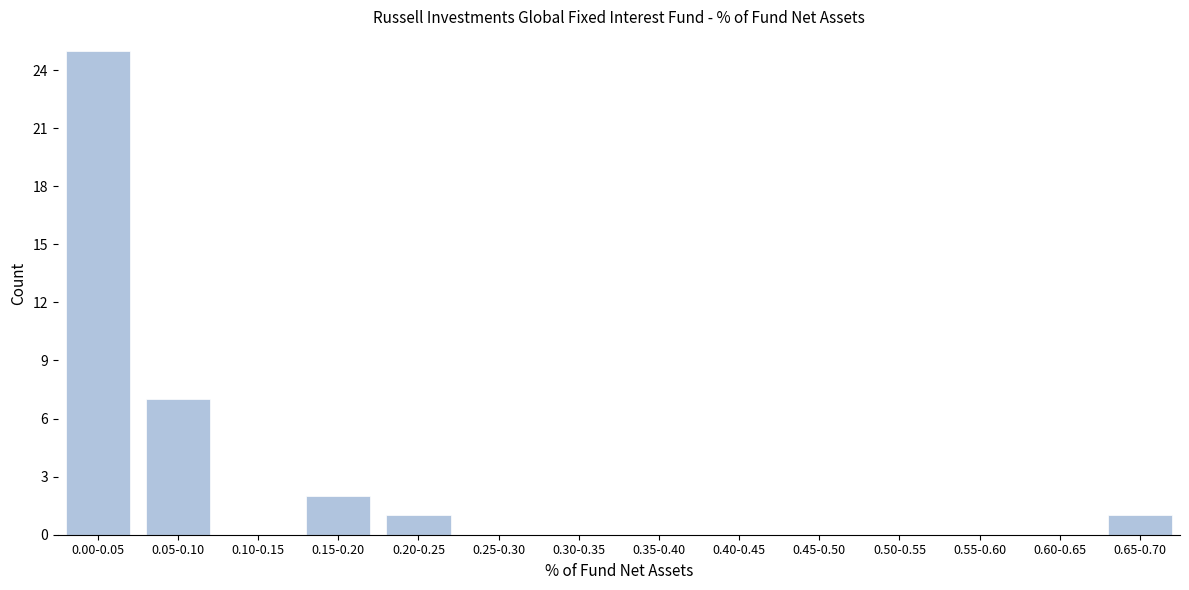

Reading right to left, what are all the values shown in this chart?

0.65-0.70=1	0.60-0.65=0	0.55-0.60=0	0.50-0.55=0	0.45-0.50=0	0.40-0.45=0	0.35-0.40=0	0.30-0.35=0	0.25-0.30=0	0.20-0.25=1	0.15-0.20=2	0.10-0.15=0	0.05-0.10=7	0.00-0.05=25